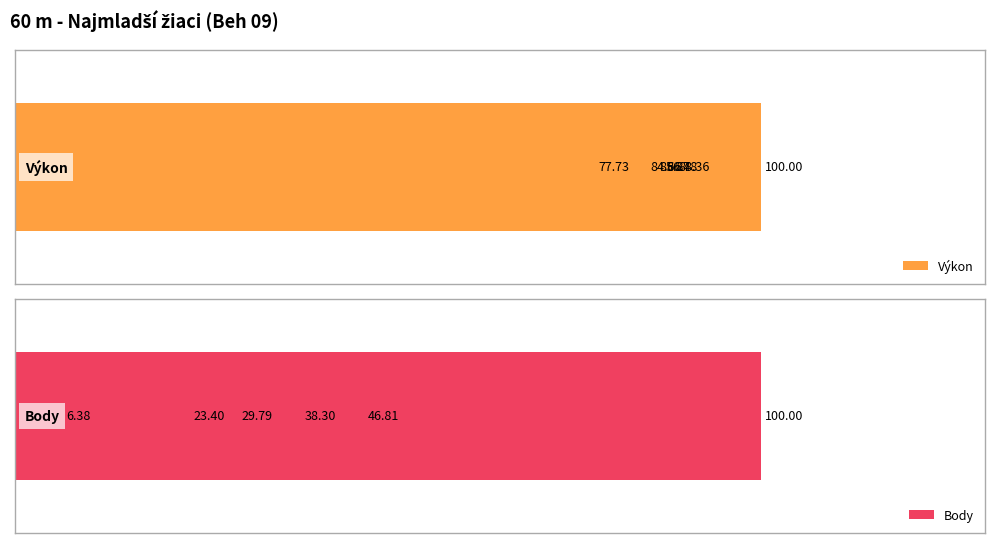

What is the greatest value displayed?

100.0